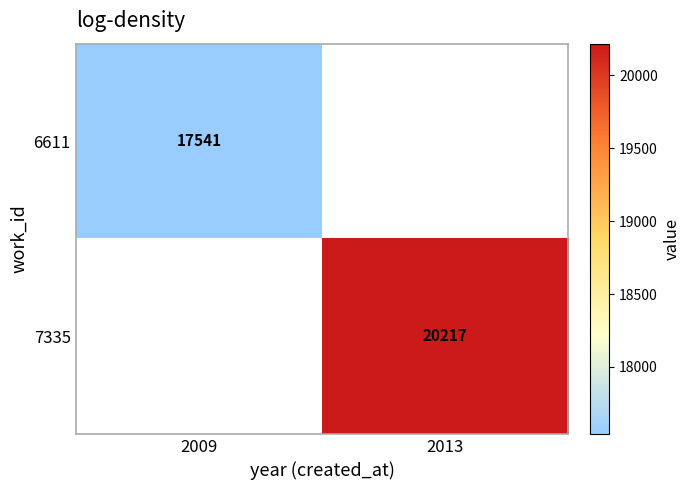

How many data points does each series have?

2